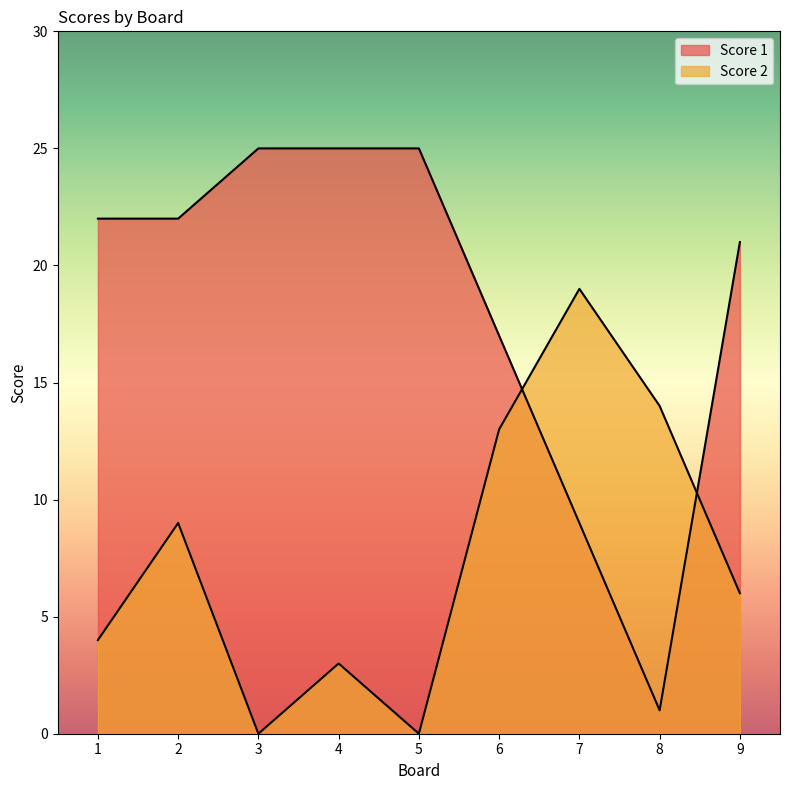

Which series has the largest range (max minus min)?

Score 1